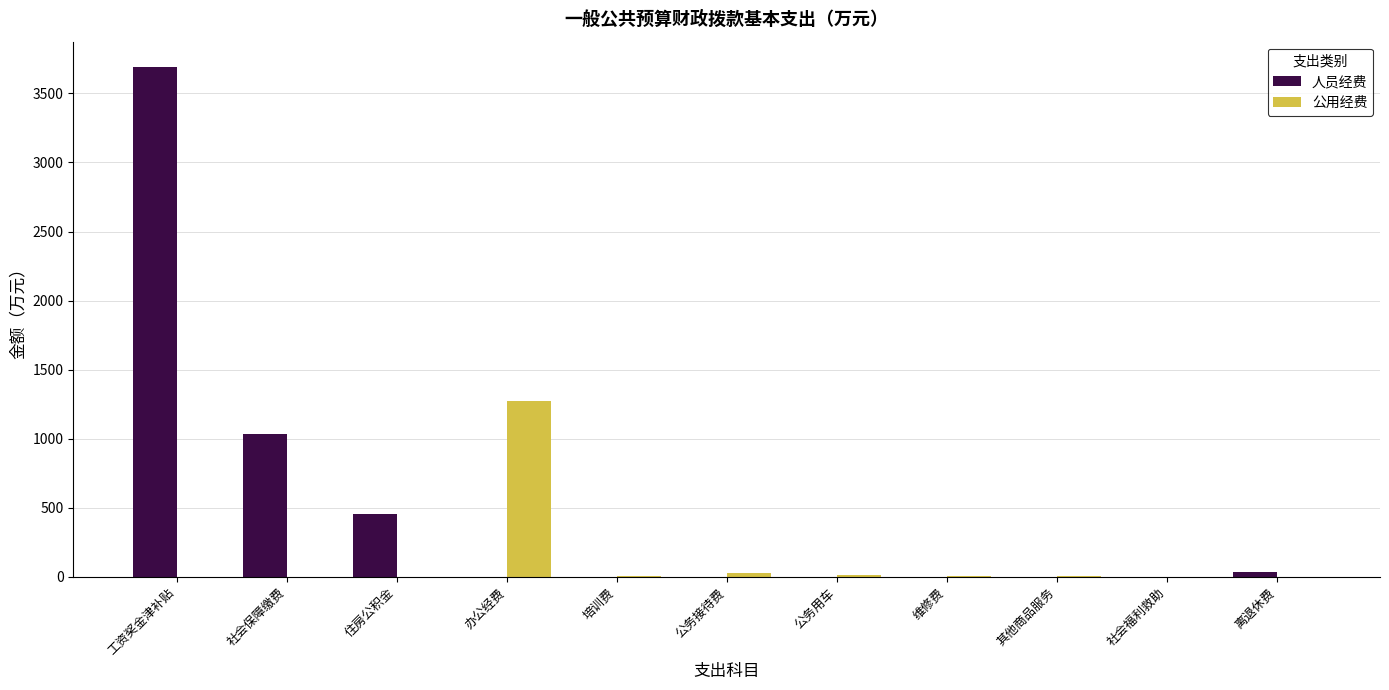

The value of 公用经费 at 工资奖金津补贴 is 0.0. True or false?

True